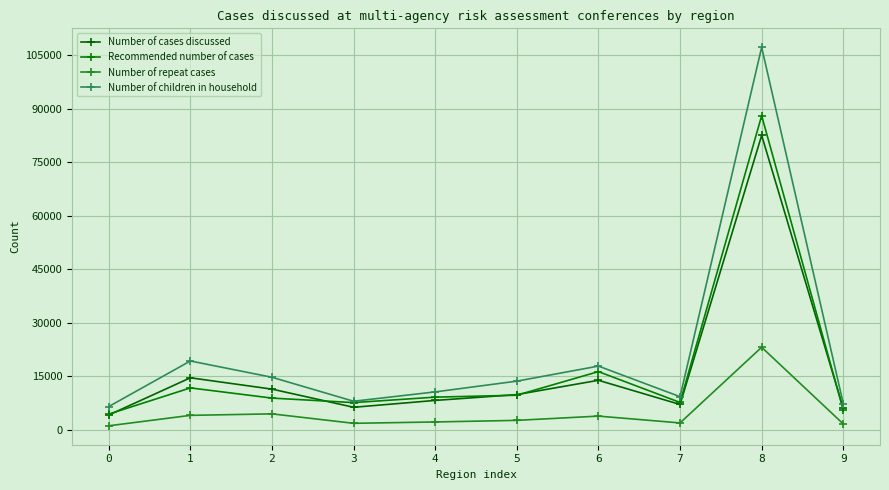

Reading left to right, transcribe all the data shown in this chart.

Number of cases discussed: 4151	14582	11407	6315	8240	9879	13882	7104	82558	6003
Recommended number of cases: 4400	11750	8890	7630	9160	9700	16320	7670	88080	5550
Number of repeat cases: 1125	4051	4471	1823	2201	2649	3841	1930	23148	1645
Number of children in household: 6522	19298	14731	8009	10631	13644	17865	9284	107264	7343